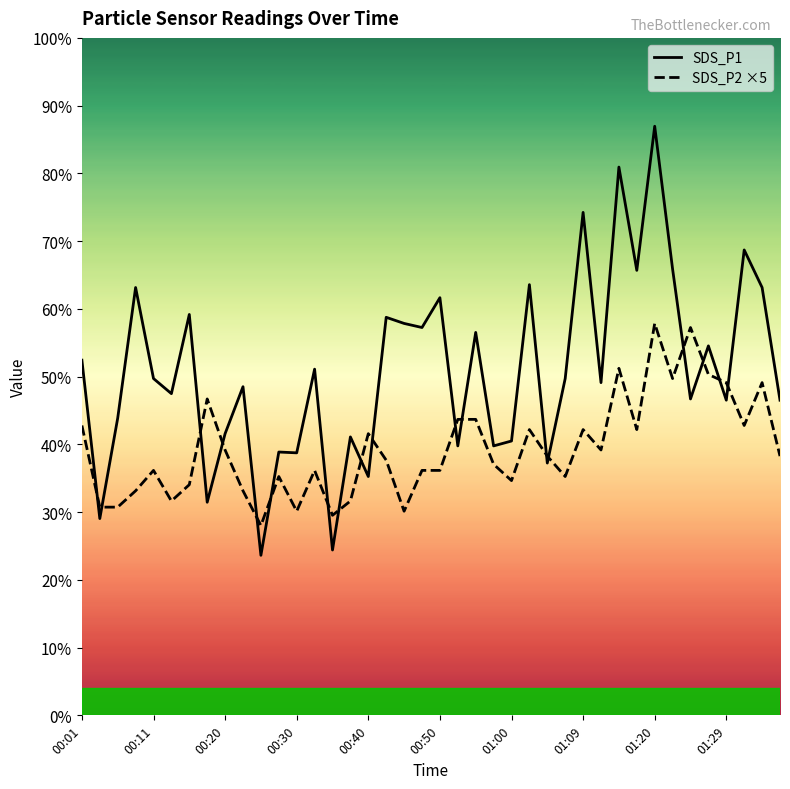

True or false: SDS_P2 ×5 has a value of 1.6 at 27.

False